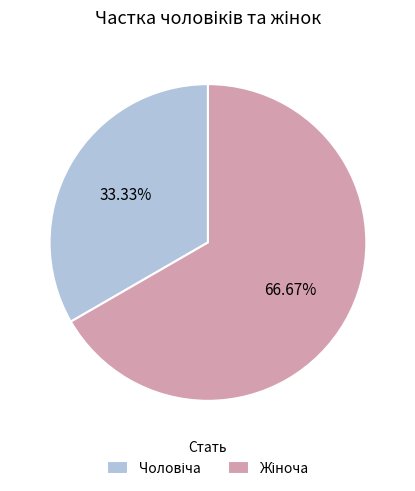

Is there a majority slice in this chart?

Yes